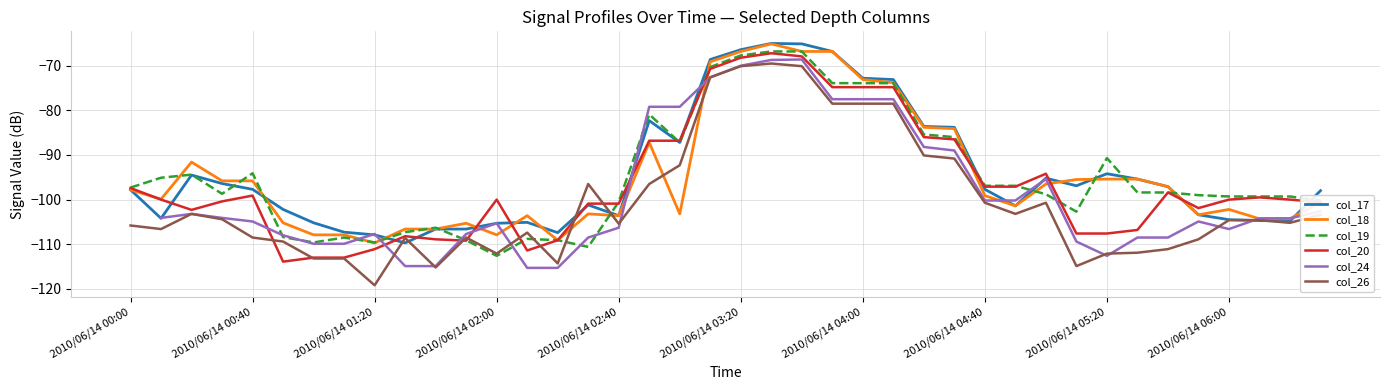

The value of col_19 at 2010/06/14 01:20 is -189.5. True or false?

False